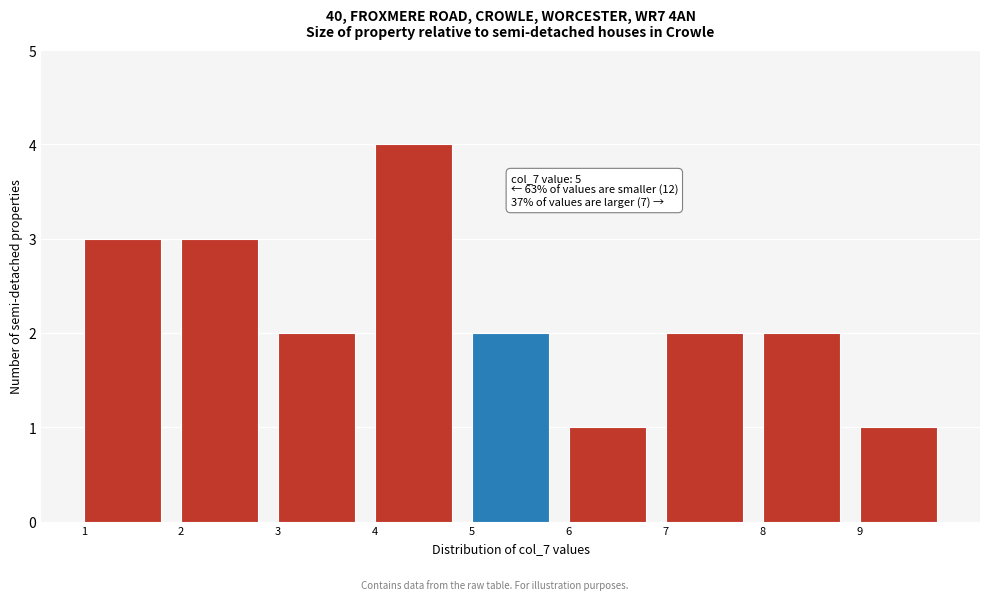

Over which range of the x-axis is the bar tallest?

4 to 5